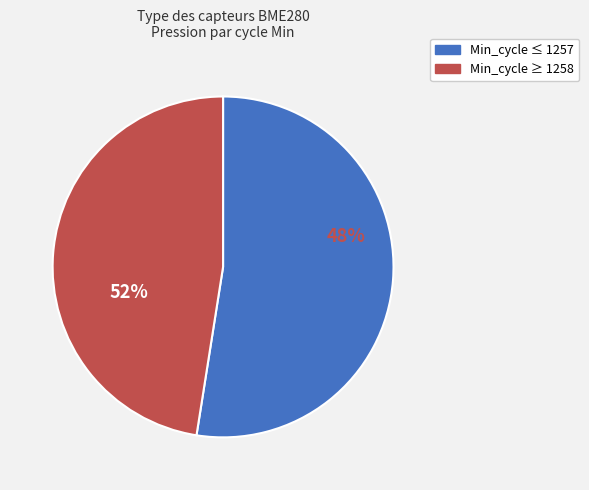

Is it true that 23 is 1% of the pie?

False